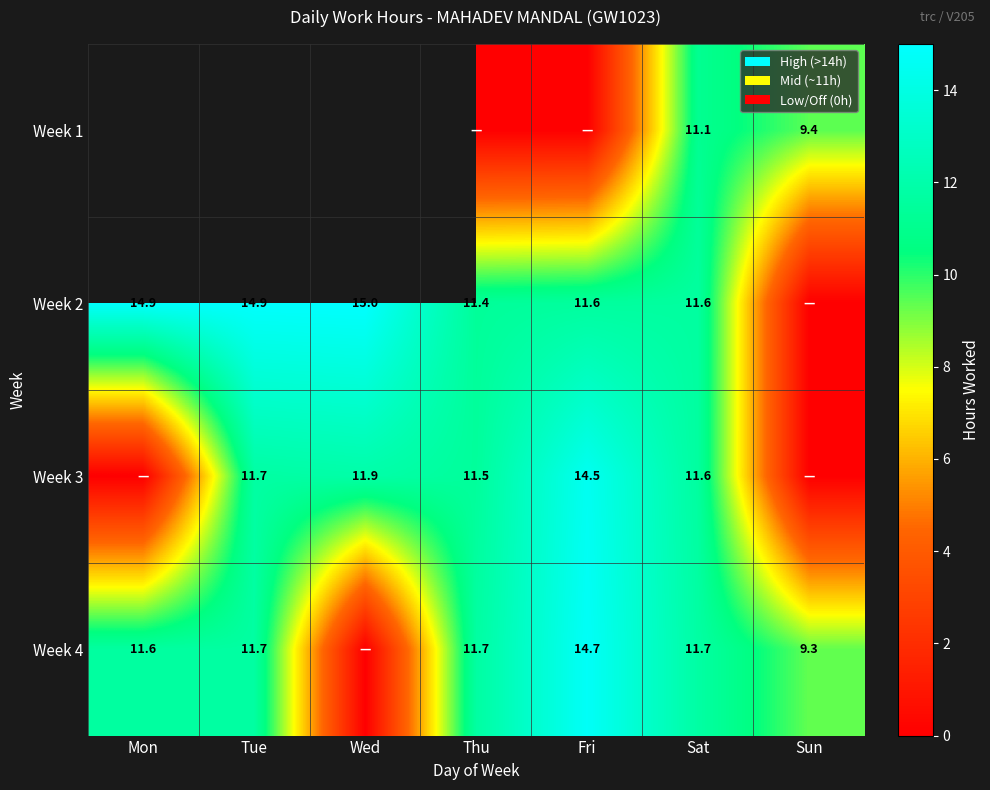

At which category is the sum across all series the highest?

Sat